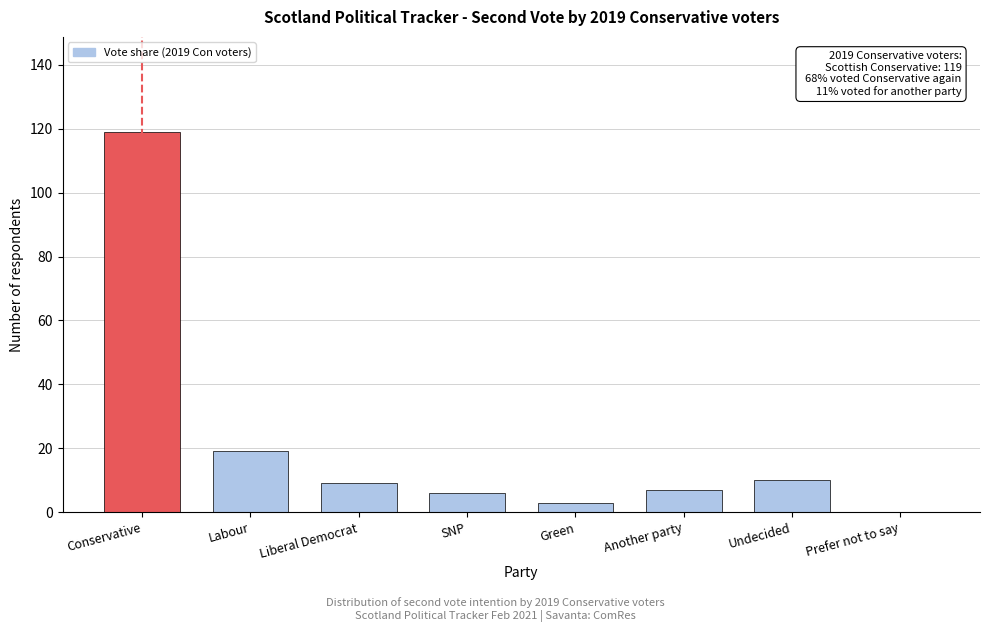

Reading left to right, extract all data points from this chart.

Conservative=119	Labour=19	Liberal Democrat=9	SNP=6	Green=3	Another party=7	Undecided=10	Prefer not to say=0